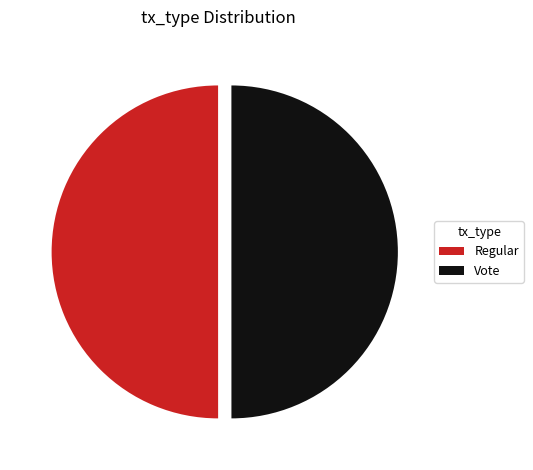

Is the sum of Vote and Regular greater than half?

Yes